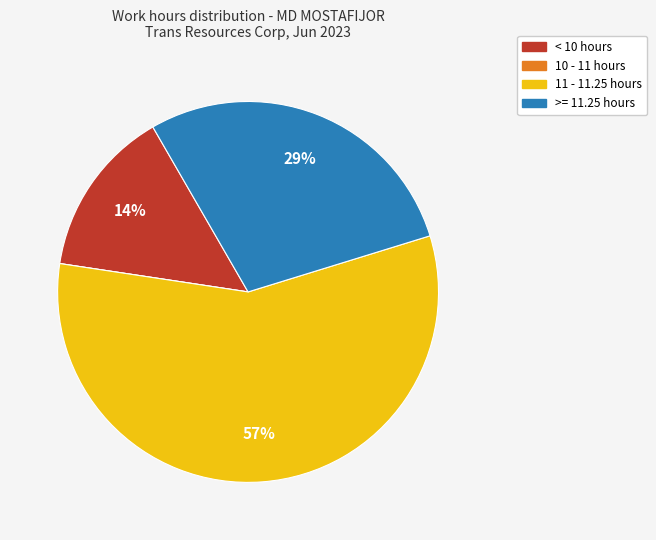

Is there any slice that represents more than half of the pie?

Yes